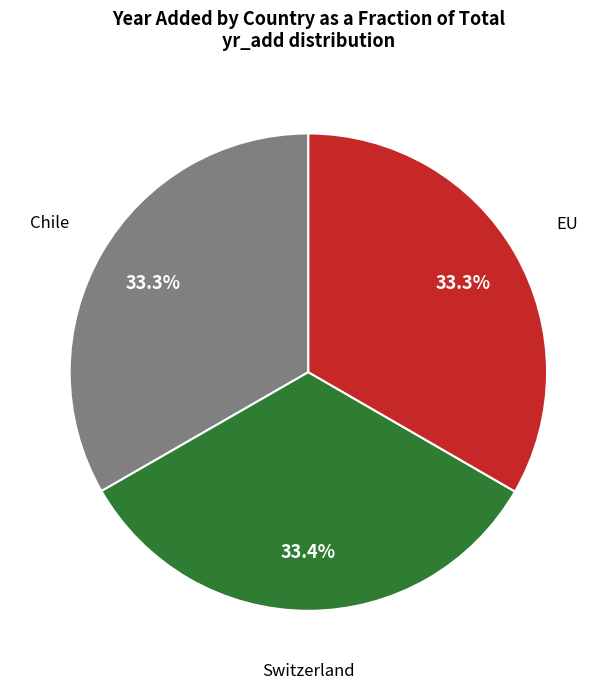

To the nearest percent, what portion does EU represent?

33%